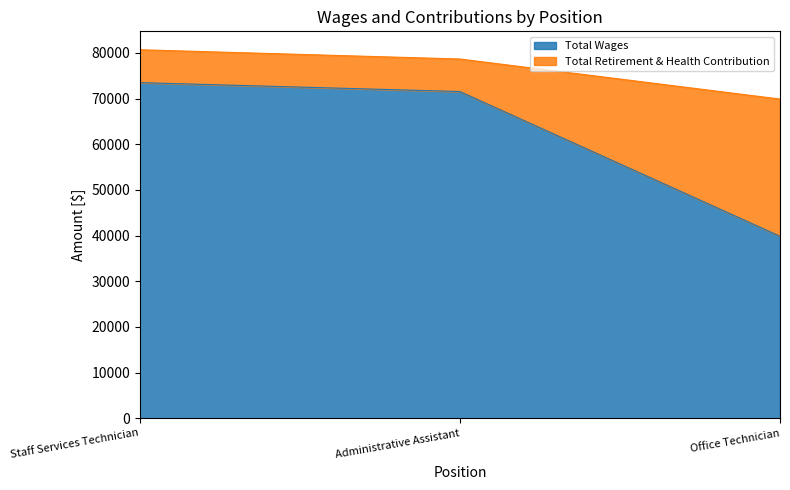

Which has a higher value, Office Technician or Staff Services Technician?

Staff Services Technician